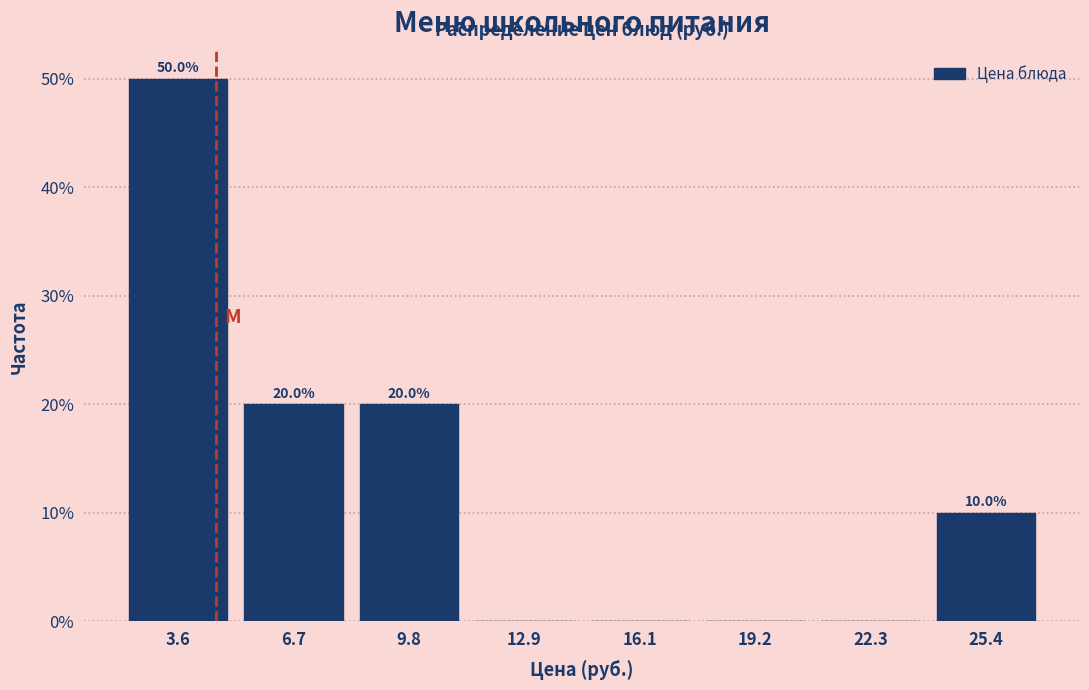

Over which range of the x-axis is the bar tallest?

2.0 to 5.0